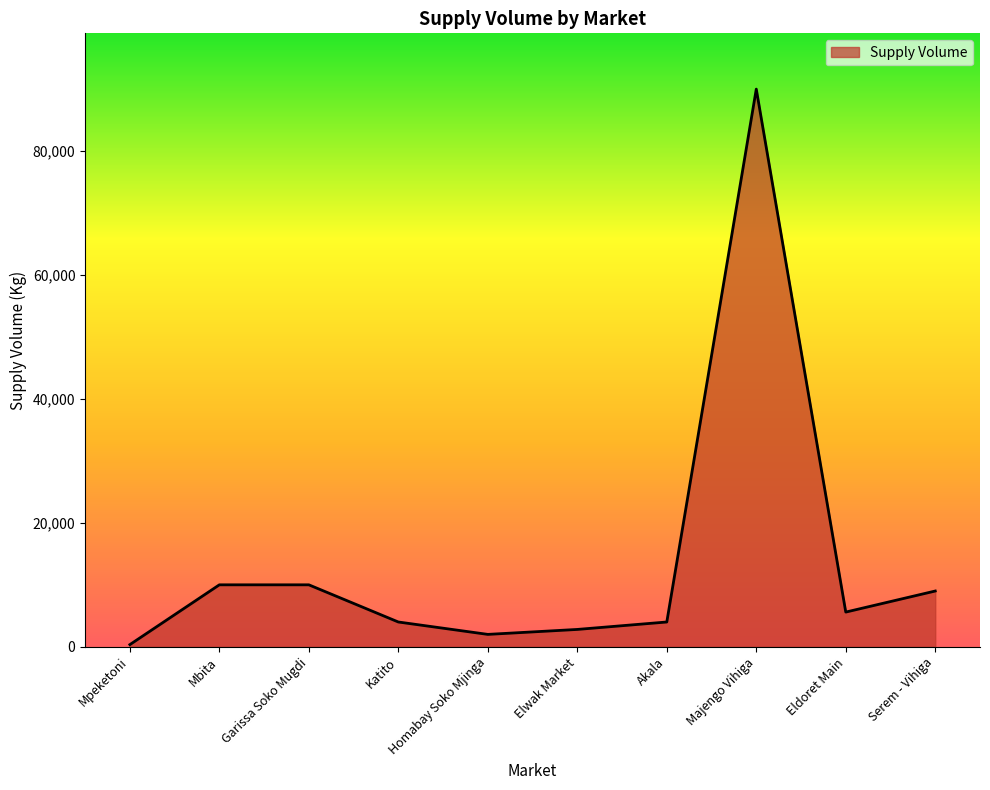

Is it true that the value at Katito is 4000?

True